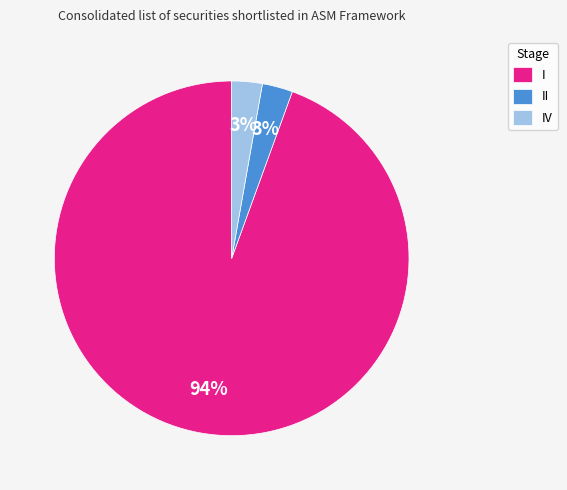

To the nearest percent, what is the average slice percentage?

33%